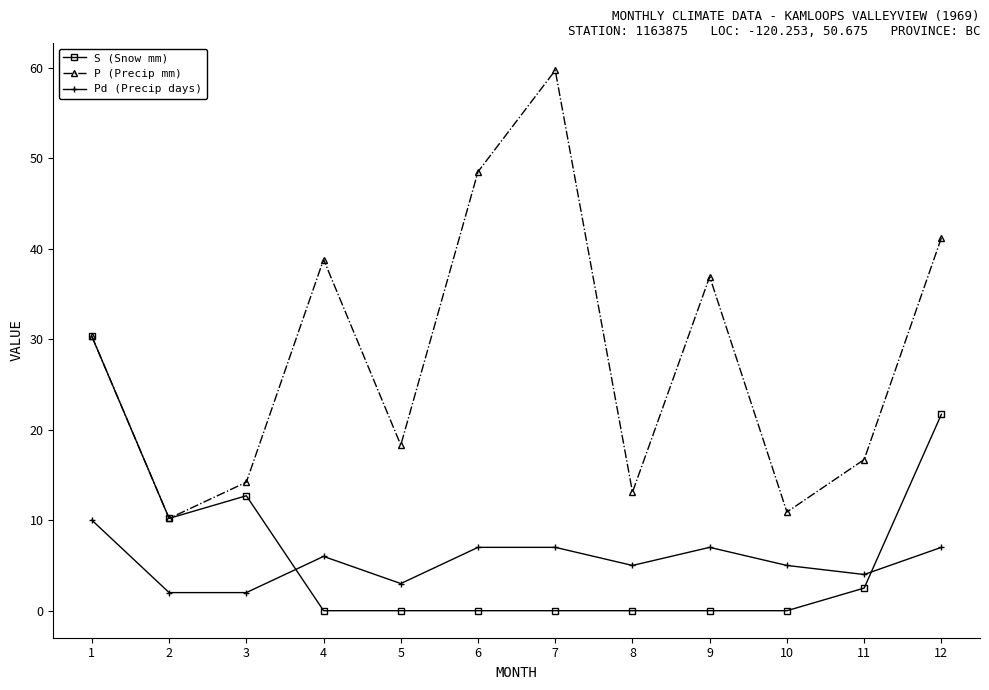

What is the average value of the S (Snow mm) series?

6.5